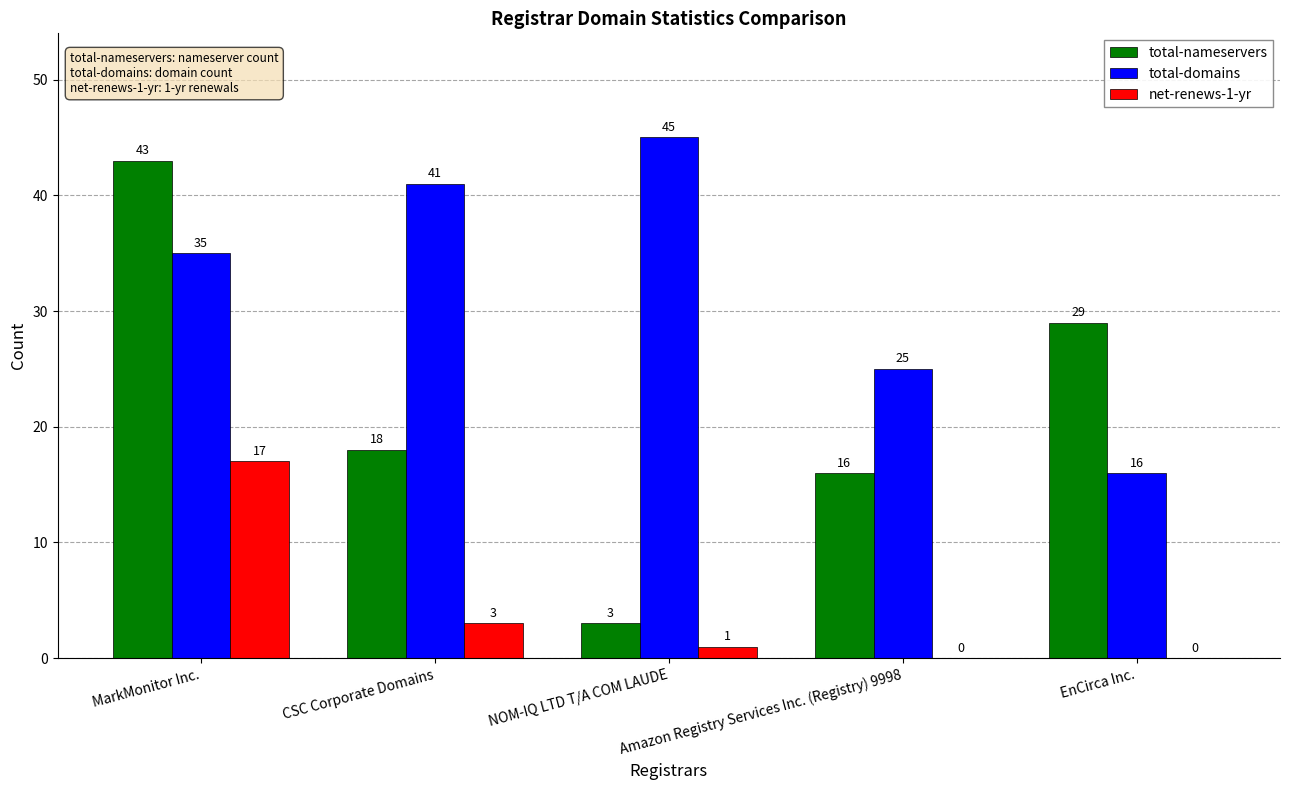

Which series changed the most between Amazon Registry Services Inc. (Registry) 9998 and EnCirca Inc.?

total-nameservers